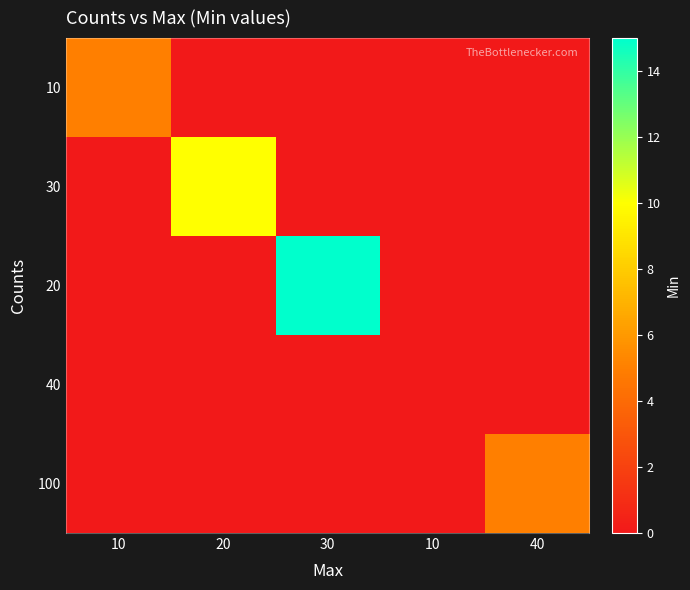

How many categories are shown in the chart?

5